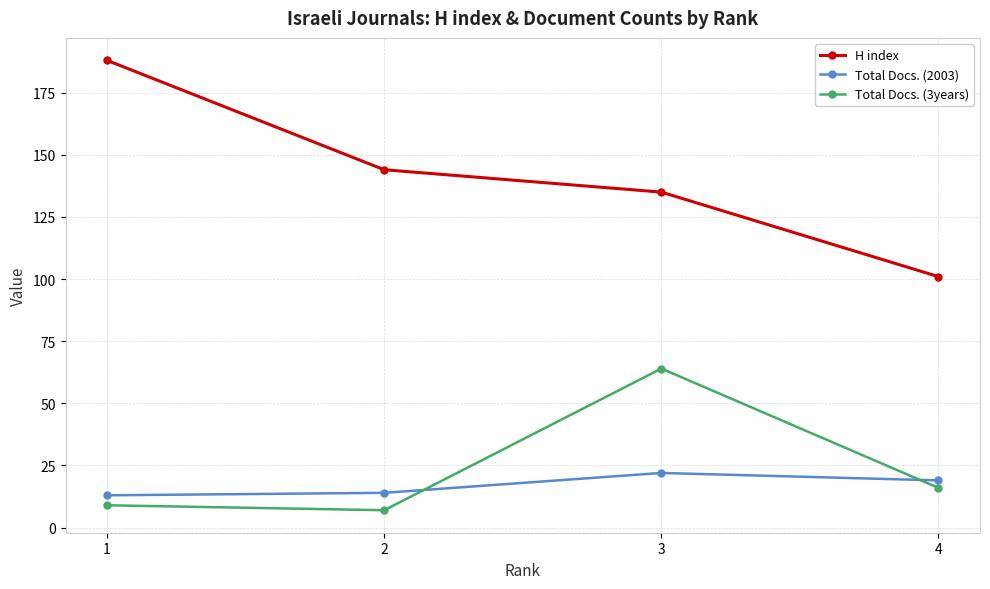

What is the value of the H index point at the 4th from the left?

101